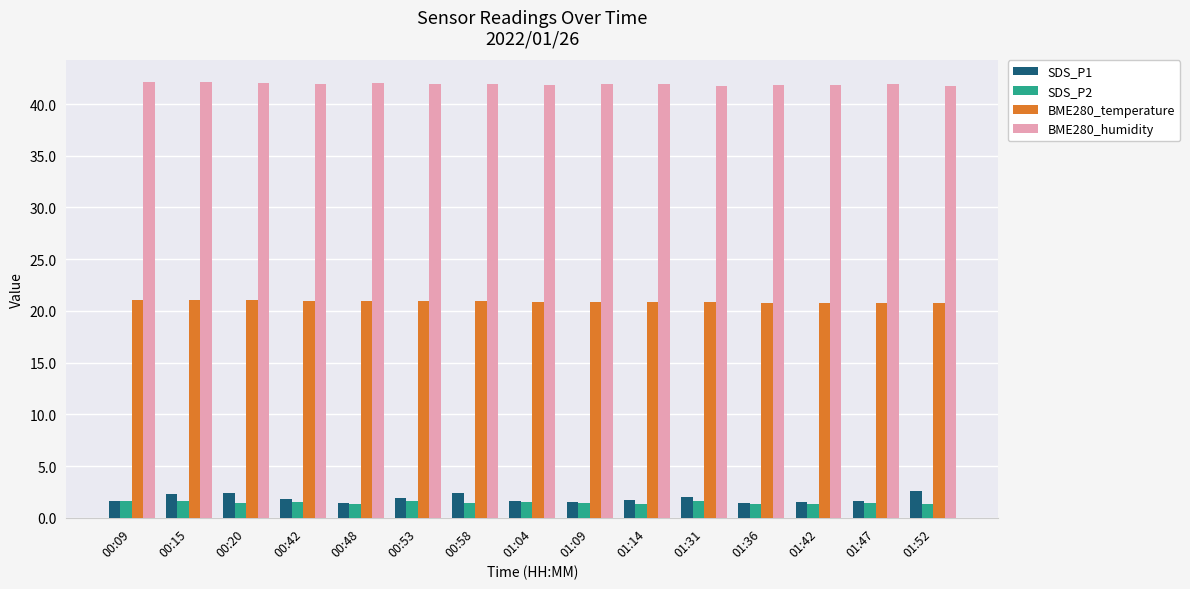

What is the difference between the maximum and minimum values in the SDS_P1 series?

1.1